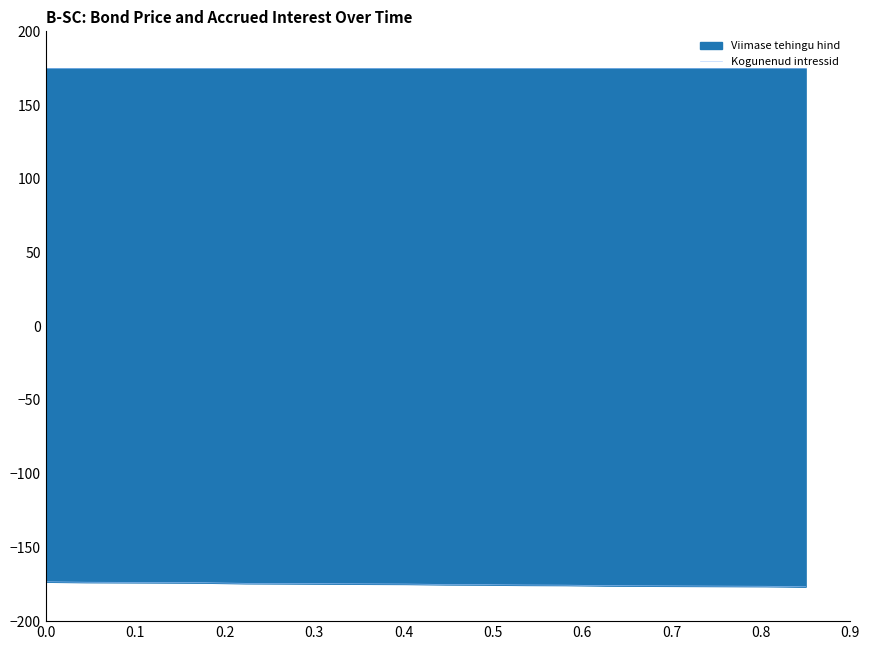

True or false: the data shows -305.3 at 2024-05-06.

False